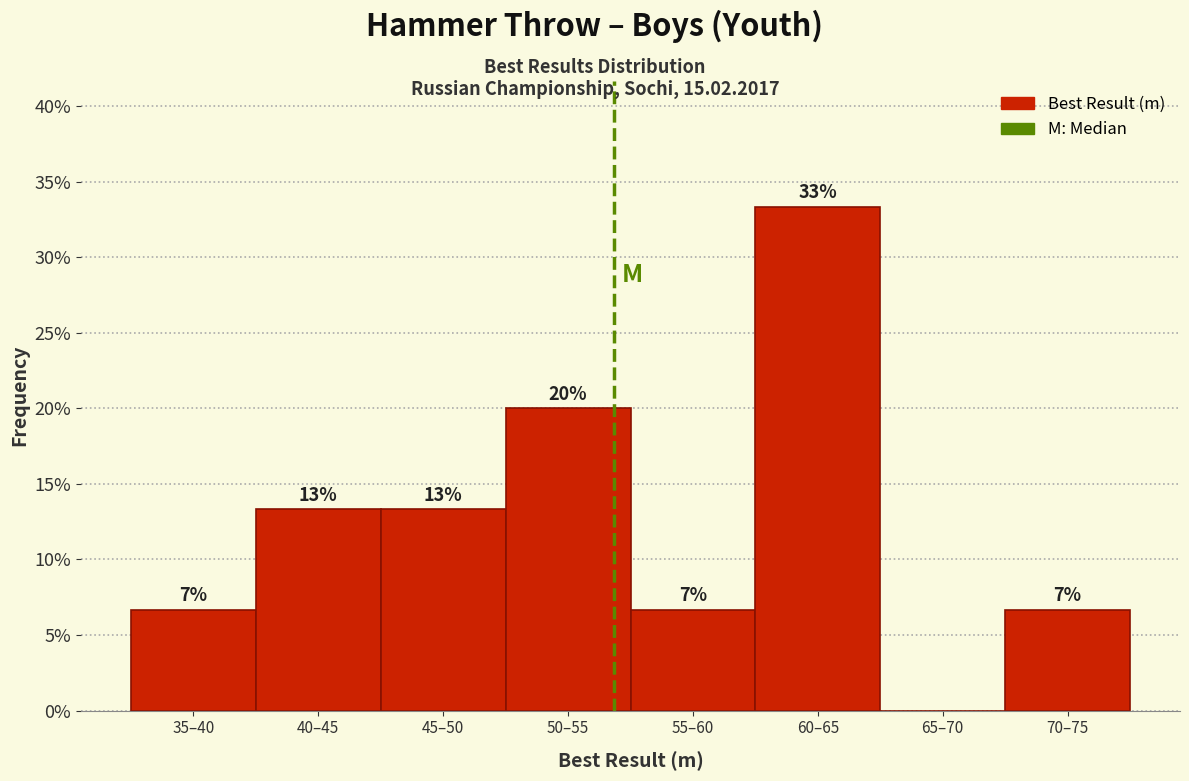

Are the bars horizontal?

No